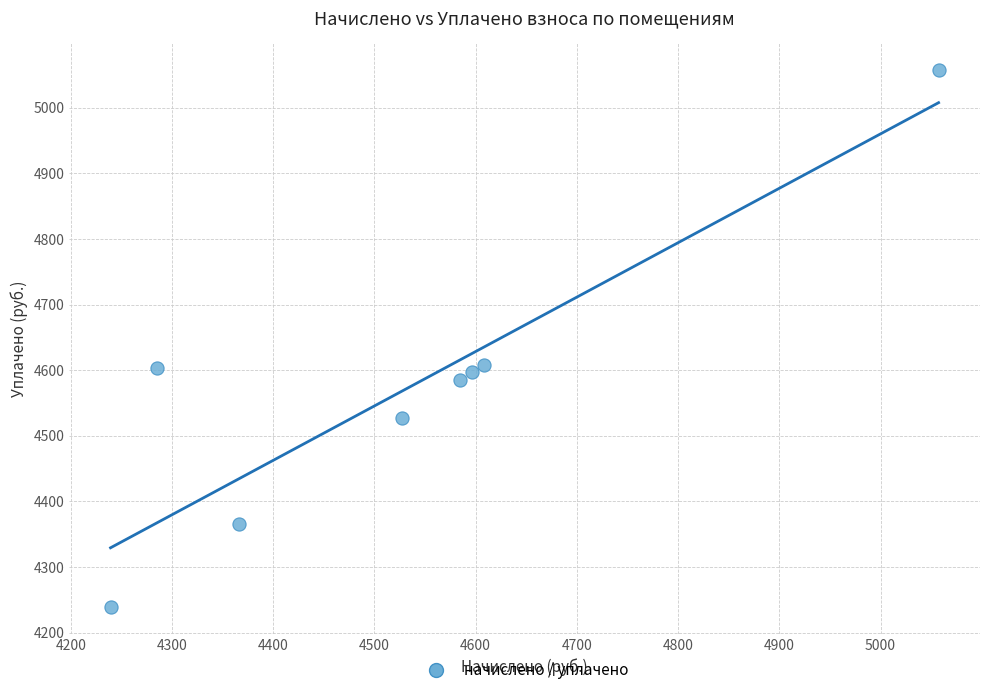

What is the range of X values (max minus min)?

818.0